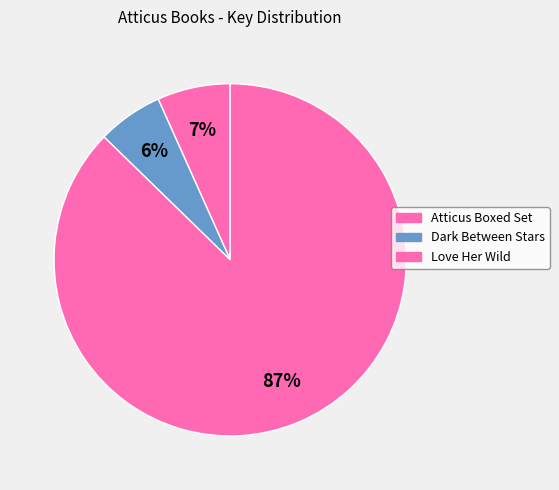

Between Love Her Wild and Atticus Boxed Set, which is larger?

Love Her Wild